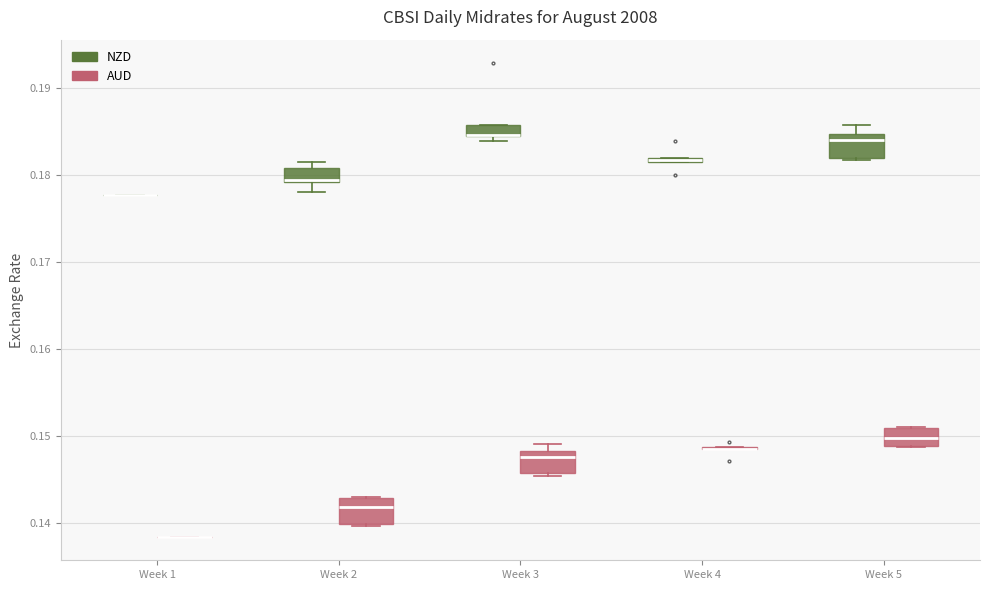

Where is the upper edge of the box for Week 3 (AUD) on the y-axis? The values are not printed on the chart, so give them approximately, as read against the axis.

0.148